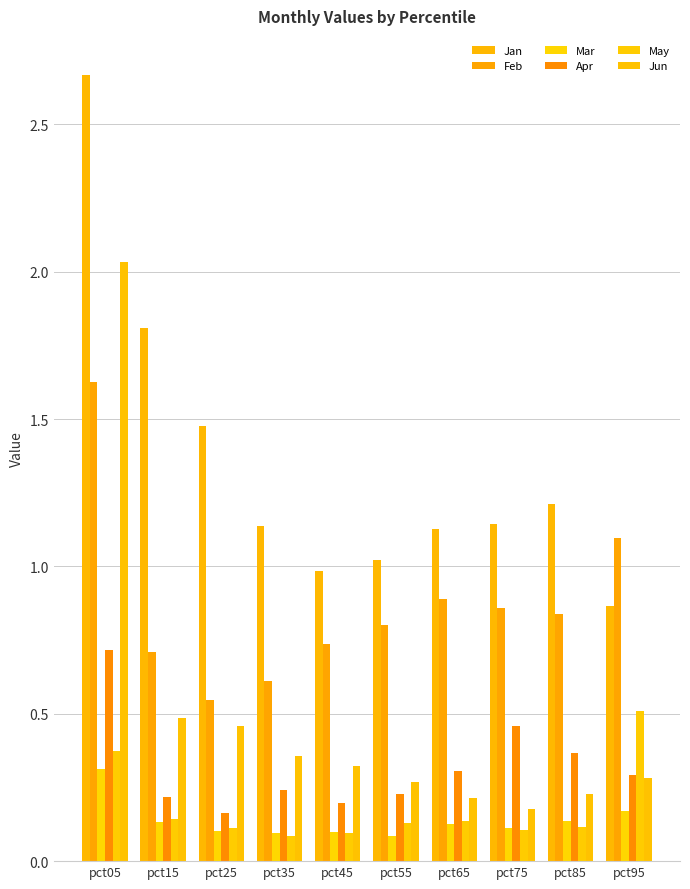

Rank the series by their maximum value, from lowest to highest.

Mar, May, Apr, Feb, Jun, Jan